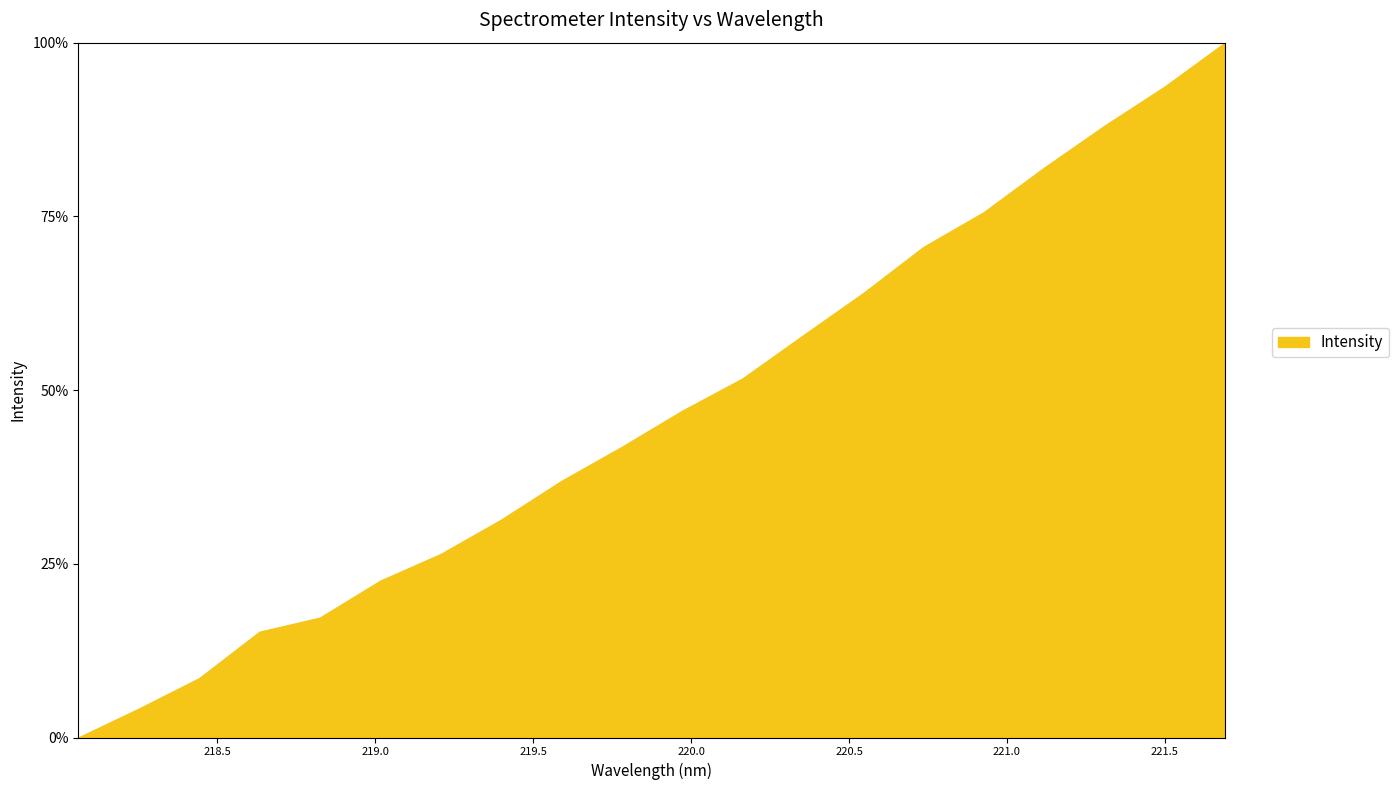

What is the difference between the maximum and minimum values?

100.0